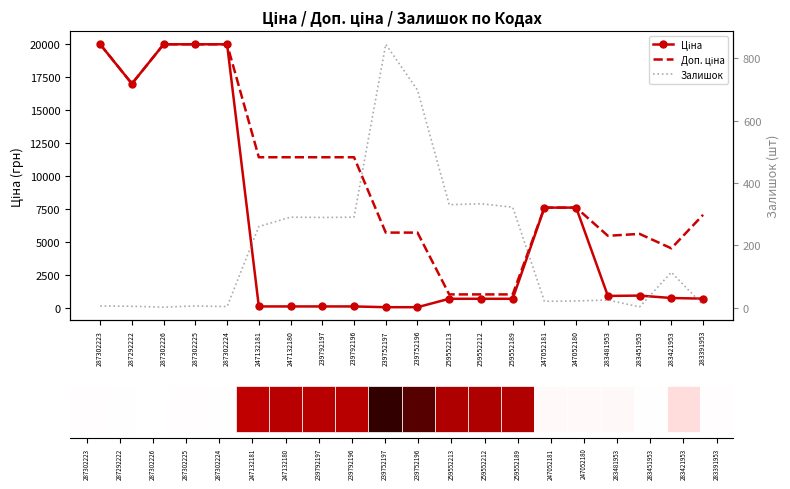

Is the value of Доп. ціна at 247052180 greater than the value of Залишок at 287302225?

Yes